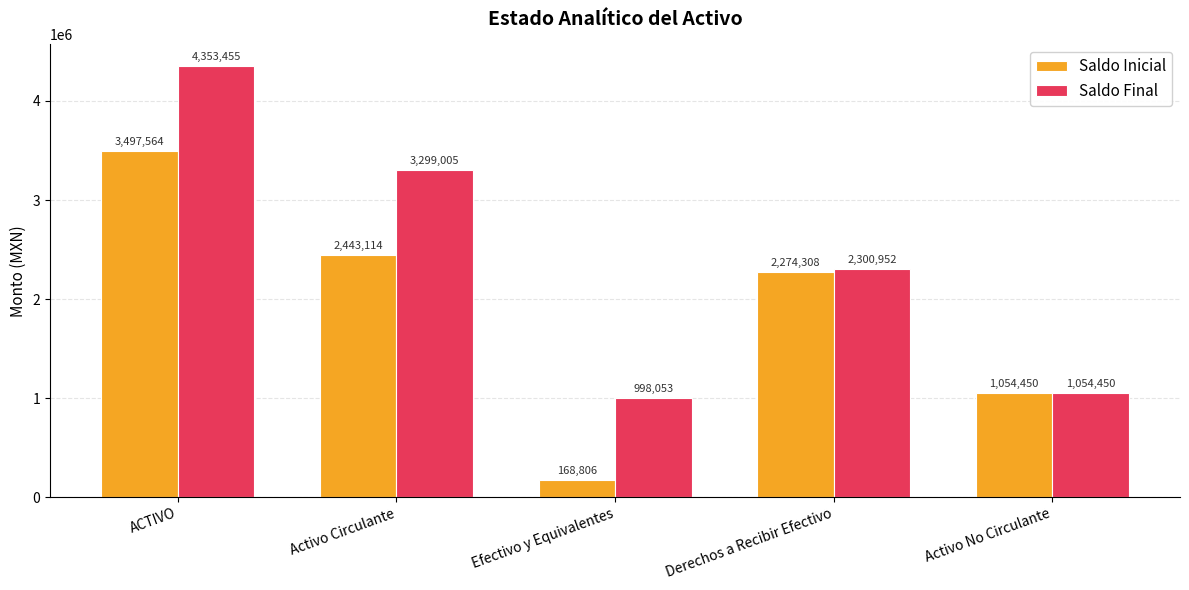

What is the maximum value shown in the chart?

4353454.8